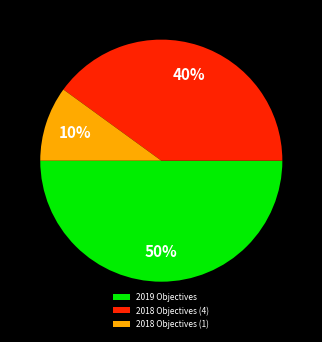

Rank the categories by value from lowest to highest.

2018 Objectives (1), 2018 Objectives (4), 2019 Objectives